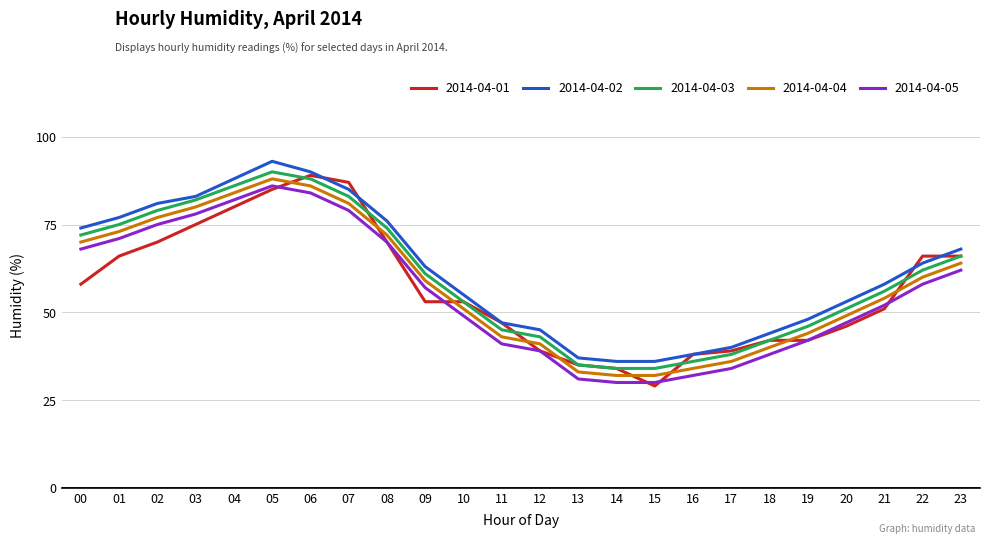

The 2014-04-02 series shows 36 at 01. True or false?

False